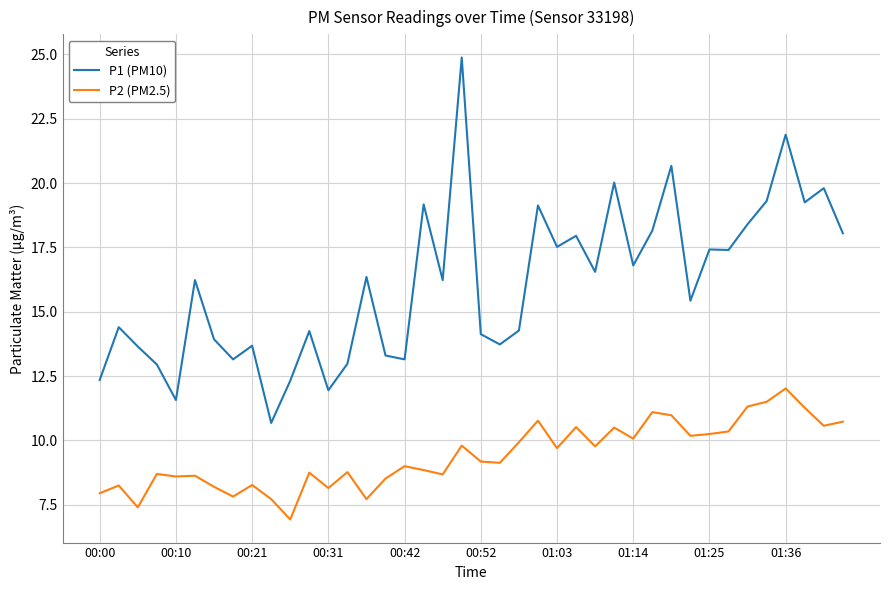

True or false: P1 (PM10) and P2 (PM2.5) cross at least once.

False